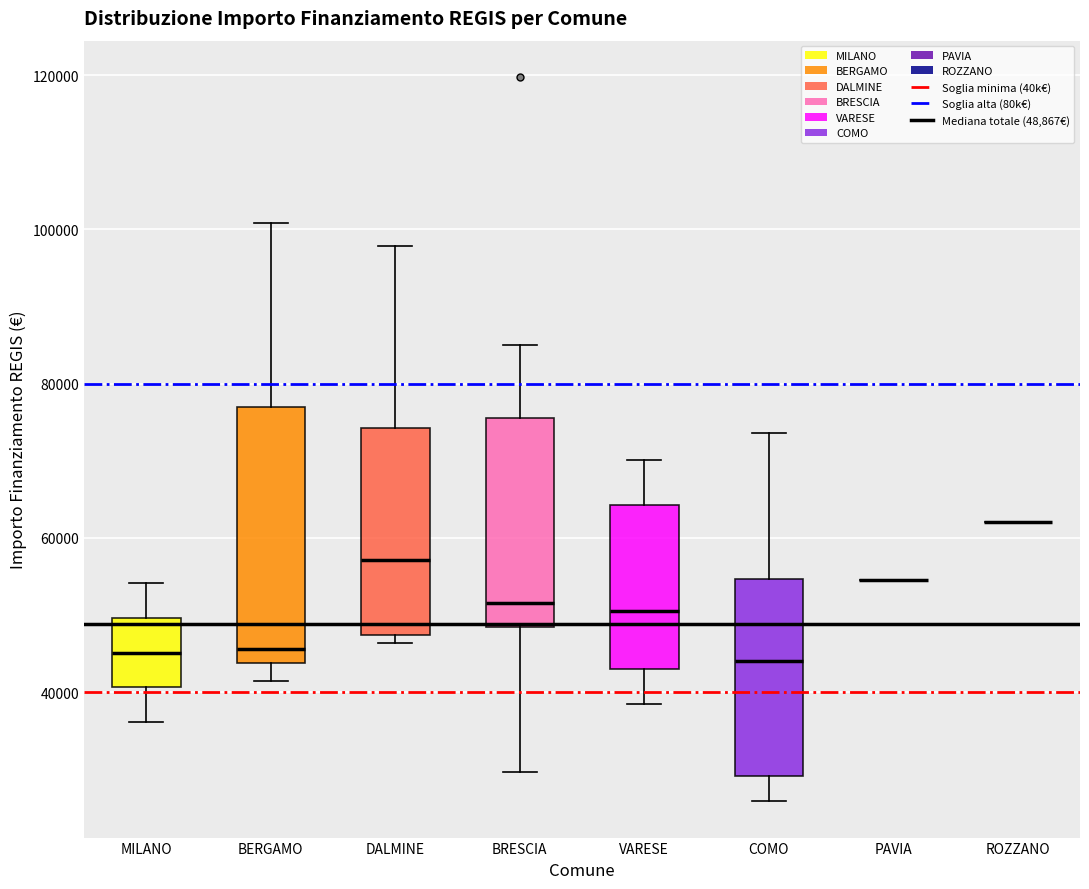

Comparing the boxes themselves (not the whiskers), which one is the tallest?

BERGAMO